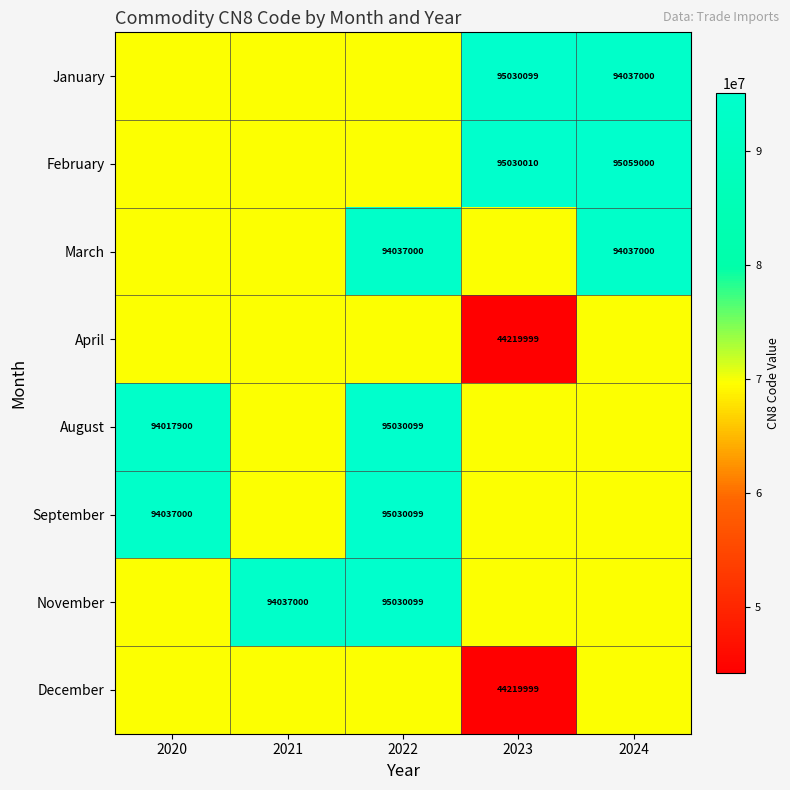

Between 2022 and 2024, which is larger?

2024